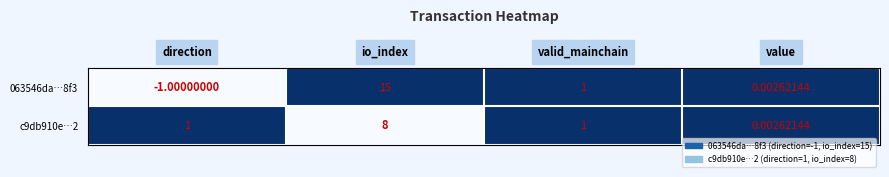

At how many categories does at least one series exceed 0?

4